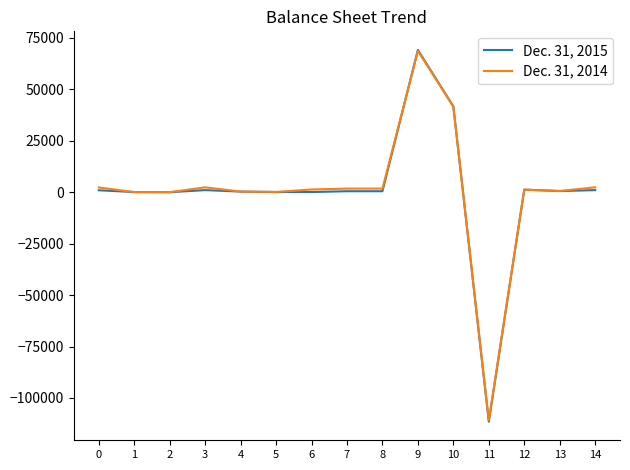

What is the smallest value displayed?

-111533